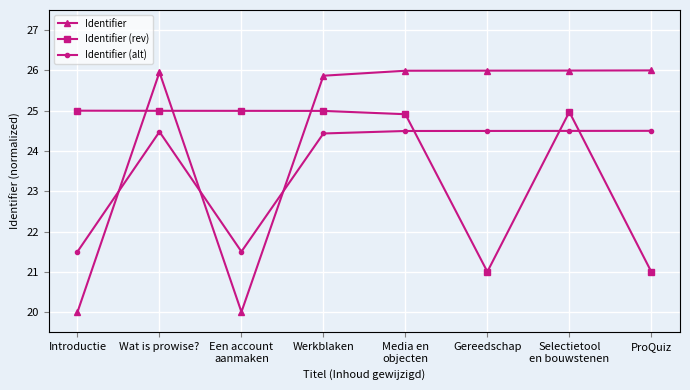

What is the total value across all series at Een account
aanmaken?

66.5